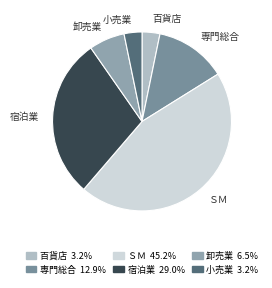

Which slice is the largest?

ＳＭ